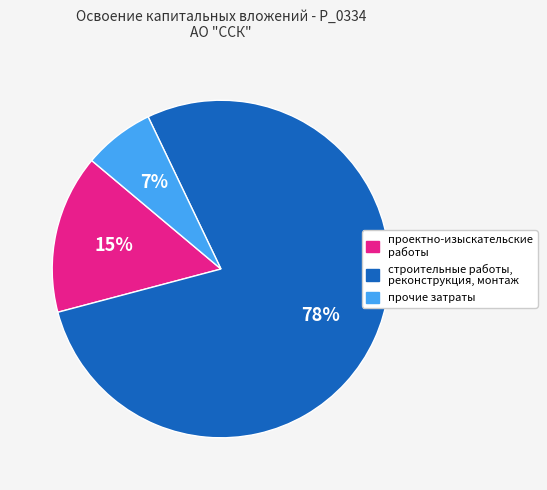

Does any single category account for the majority?

Yes